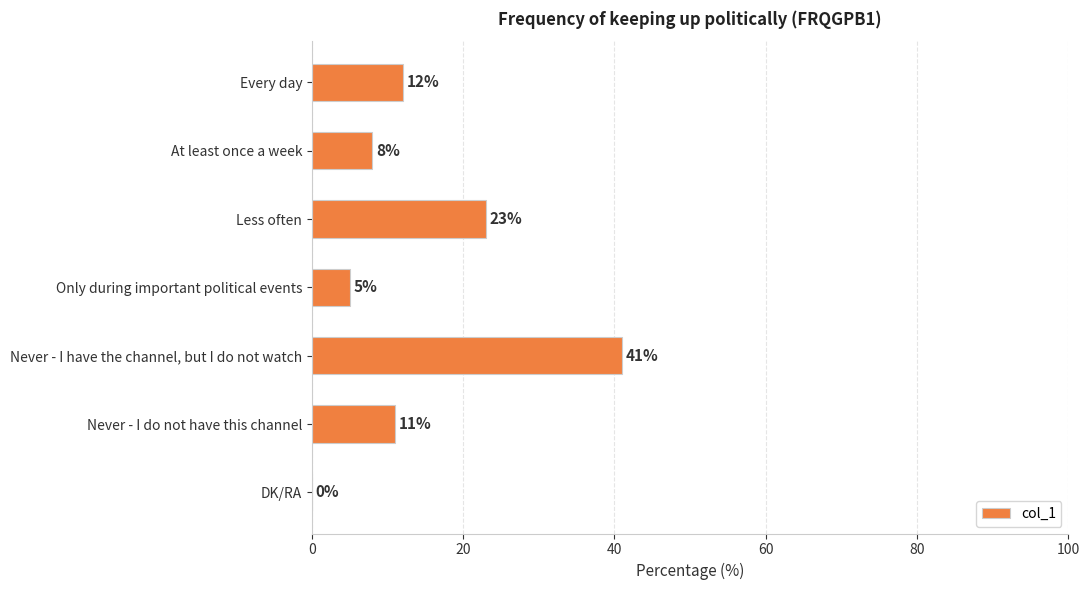

What is the change in value from Less often to Never - I do not have this channel?

-12